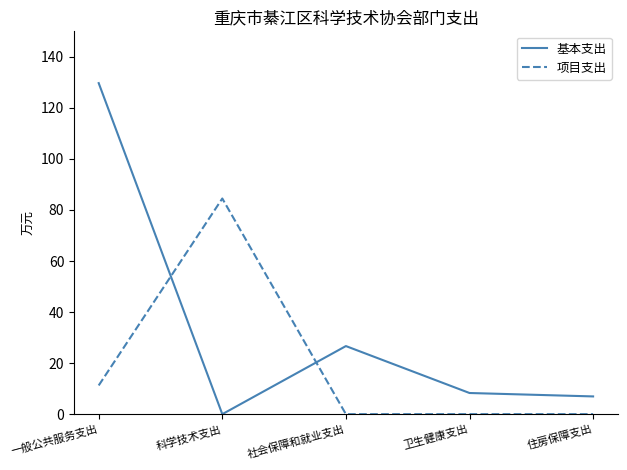

Which series has the largest total across all categories?

基本支出